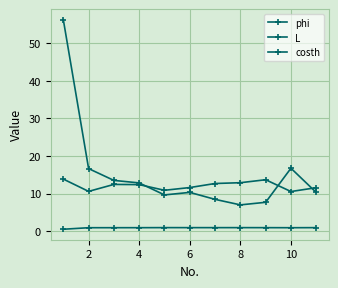

How many categories are shown in the chart?

11